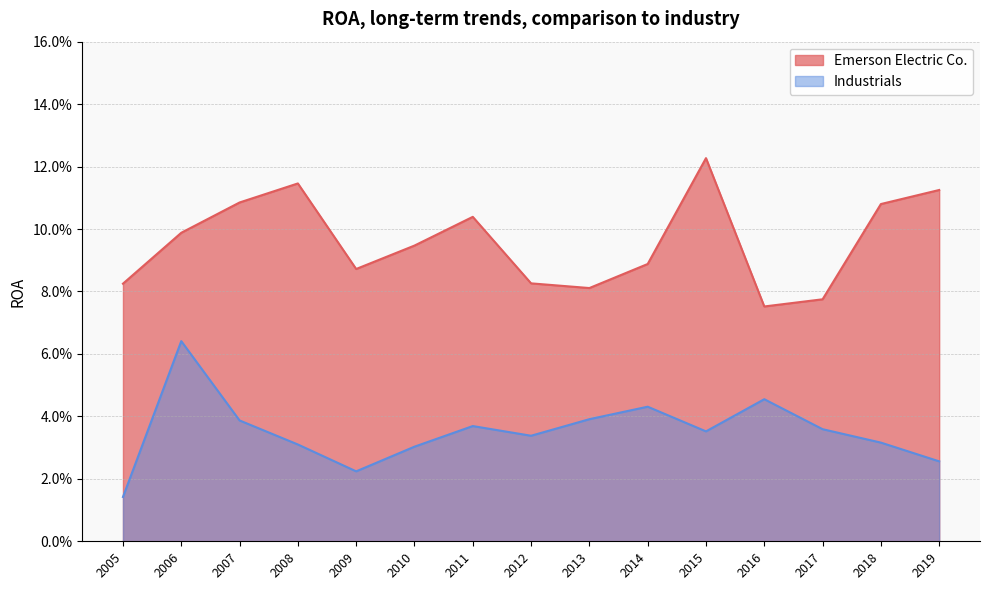

Which series has the widest spread of values?

Industrials